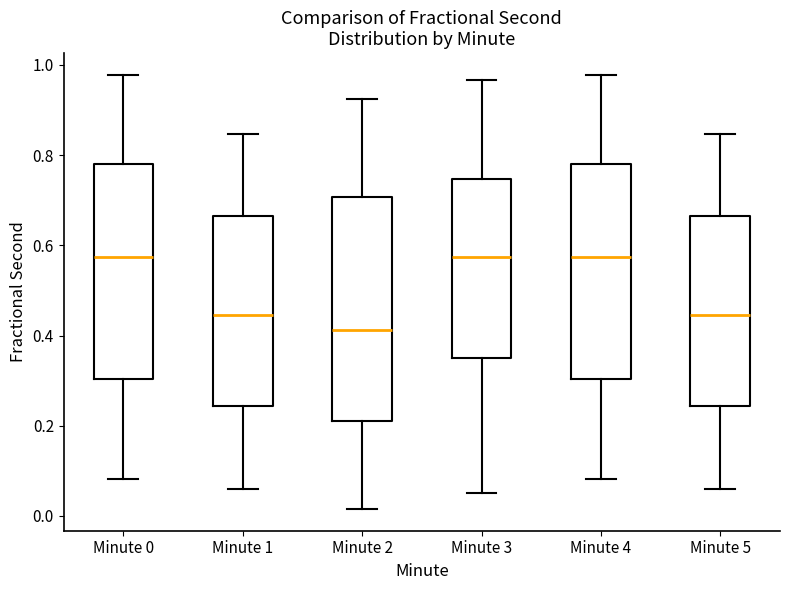

Which box is the tallest, from its lower edge to its upper edge?

Minute 2